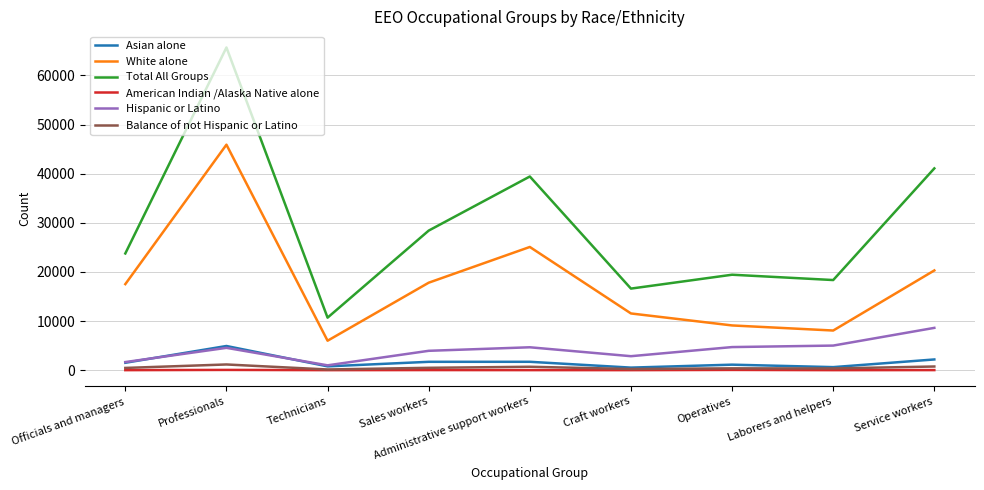

What is the average value of the American Indian /Alaska Native alone series?

13